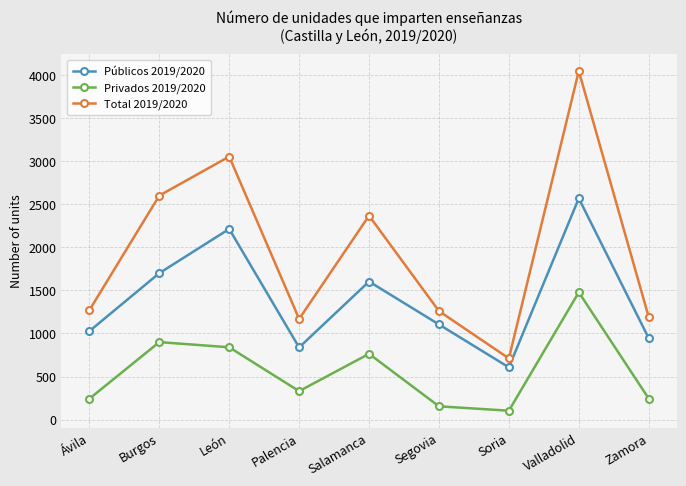

Where is the first local minimum for Total 2019/2020?

Palencia